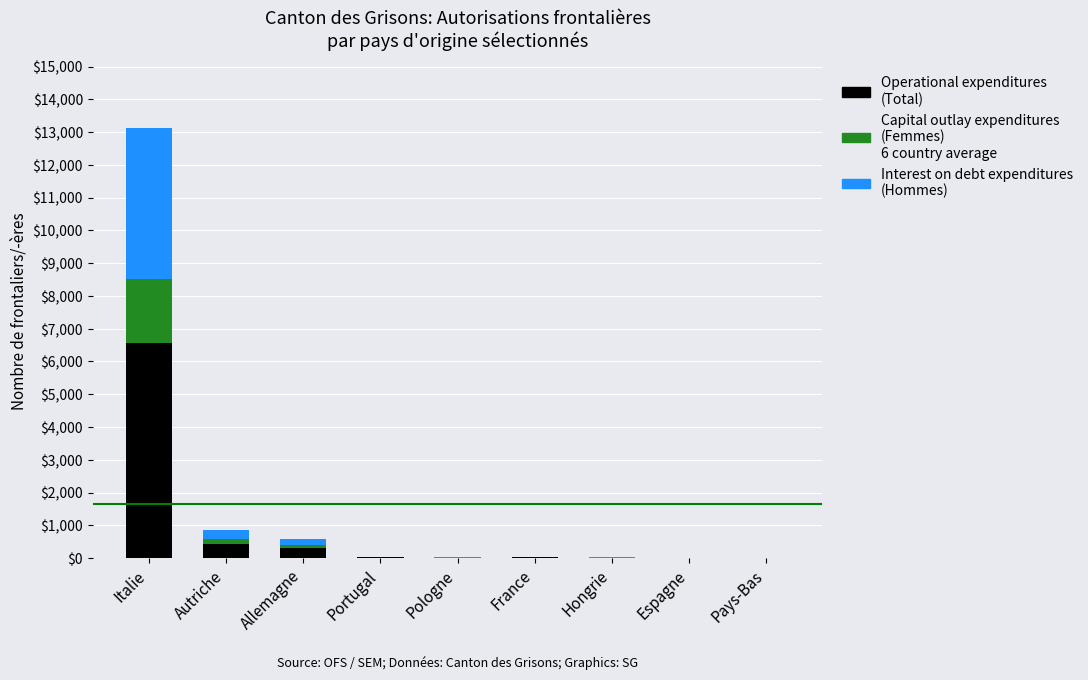

At which category is the sum across all series the highest?

Italie